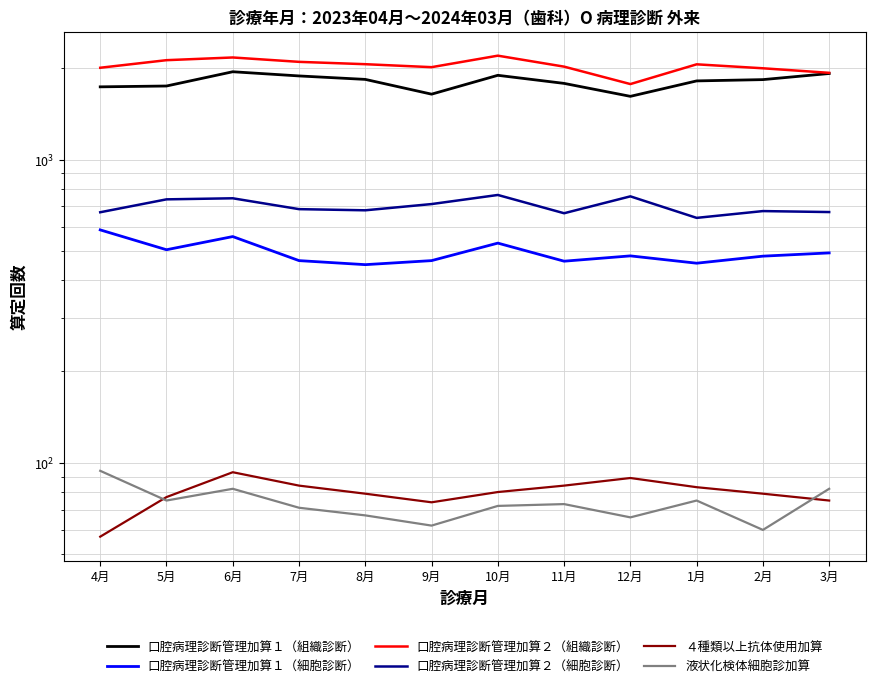

What is the lowest value of the 口腔病理診断管理加算１（組織診断） series?

1616